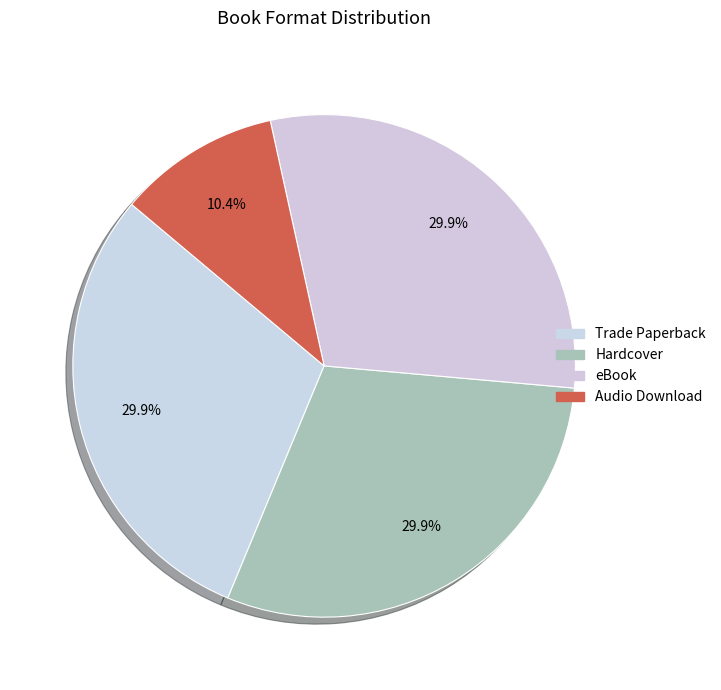

Is it true that eBook is 30% of the pie?

True